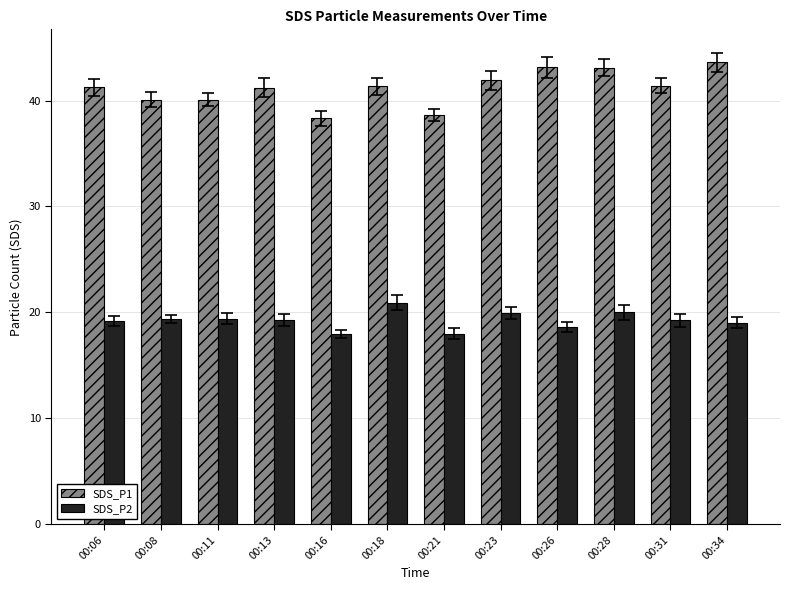

True or false: SDS_P2 has a value of 19.2 at 00:06.

True